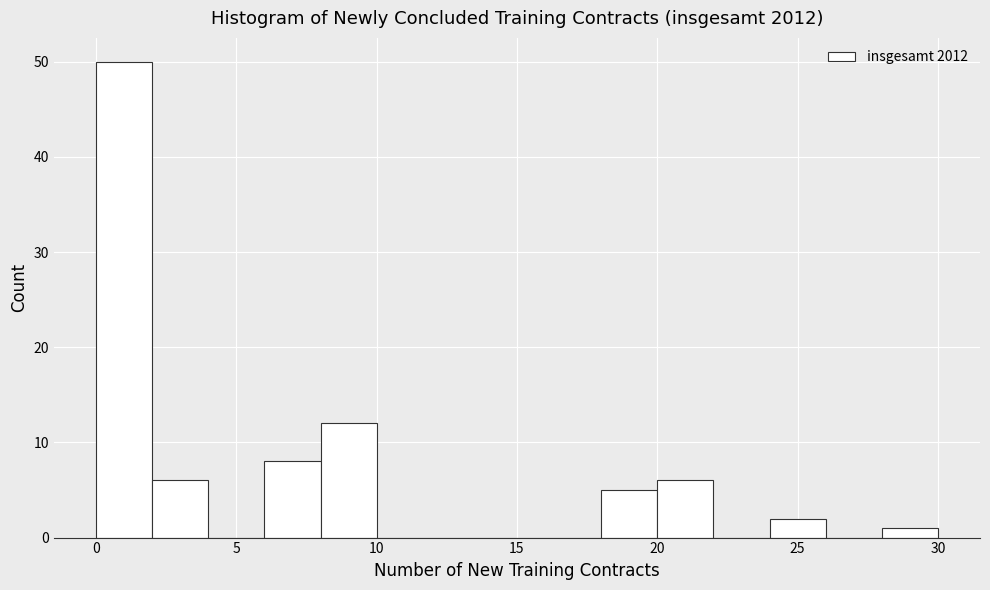

Over which range of the x-axis is the bar tallest?

0 to 2